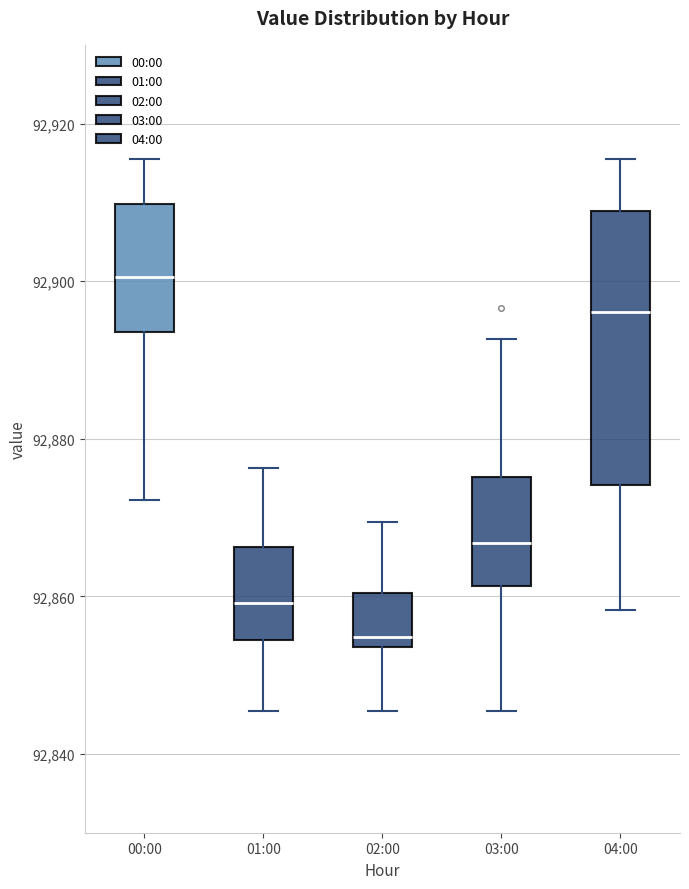

Which box's median line is the highest?

00:00